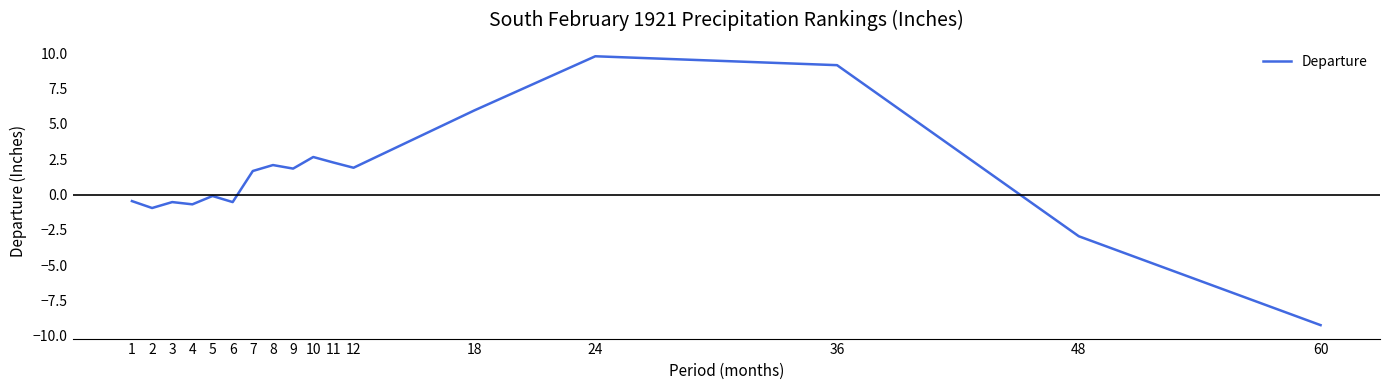

At which label does the data first exceed 1?

7